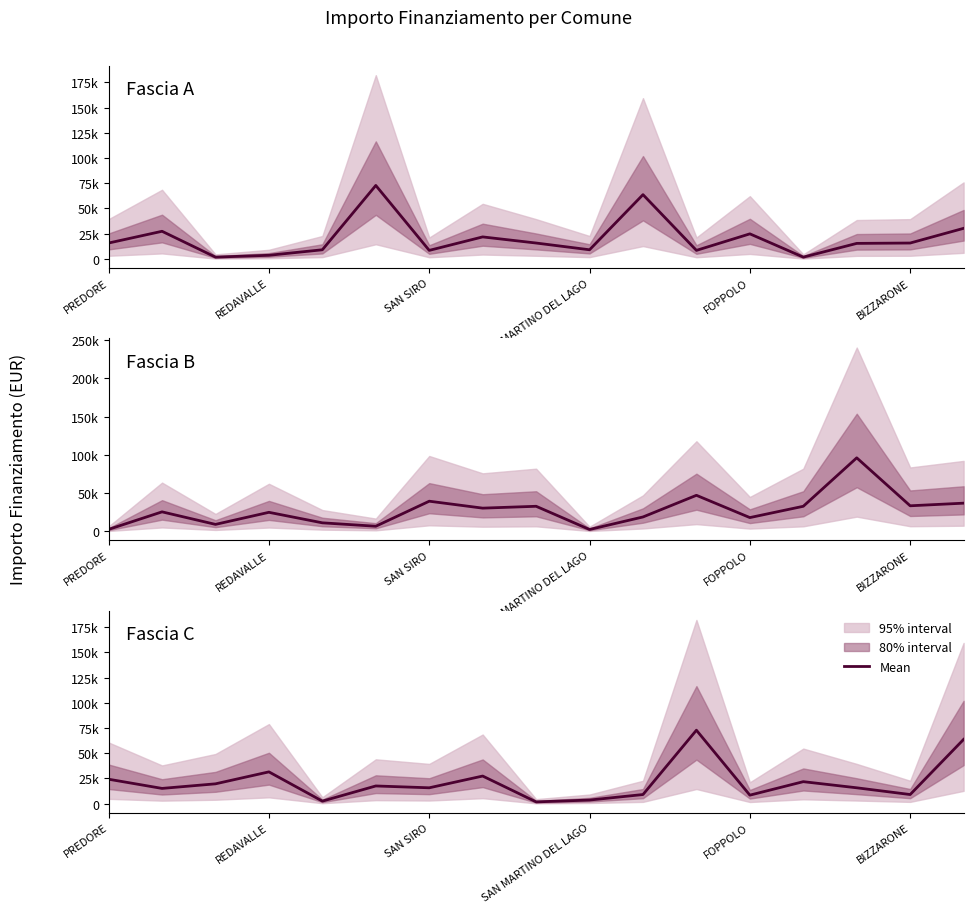

What is the minimum value shown in the chart?

1821